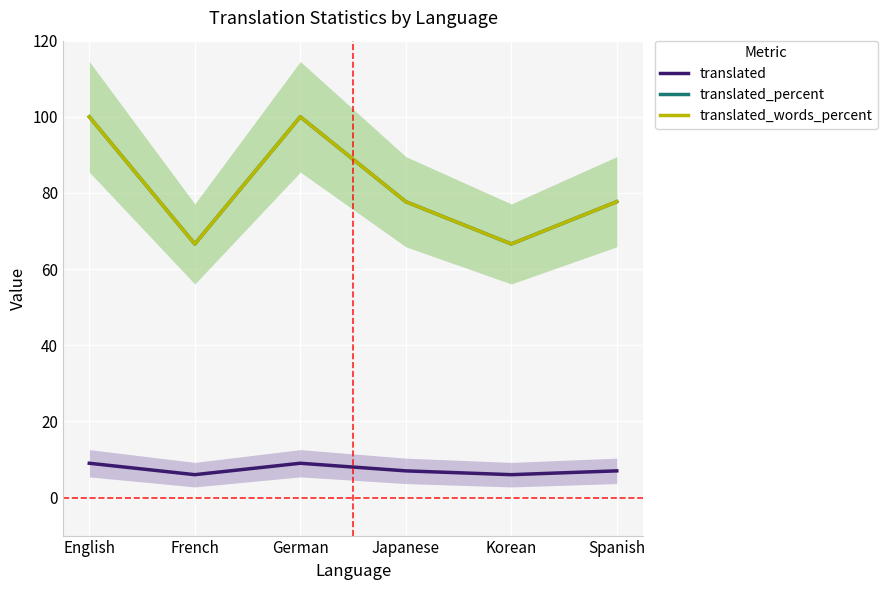

What is the approximate value of translated_percent at Korean?

66.6